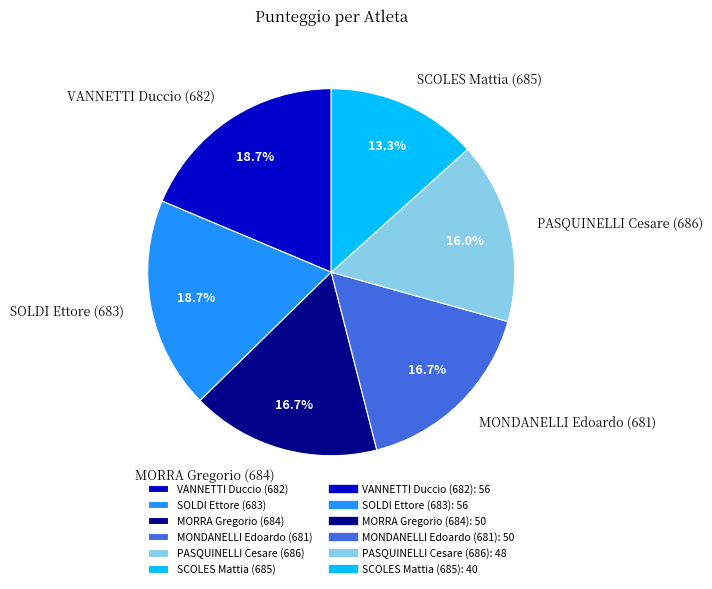

What portion of the pie excludes SOLDI Ettore (683)?

81.3%